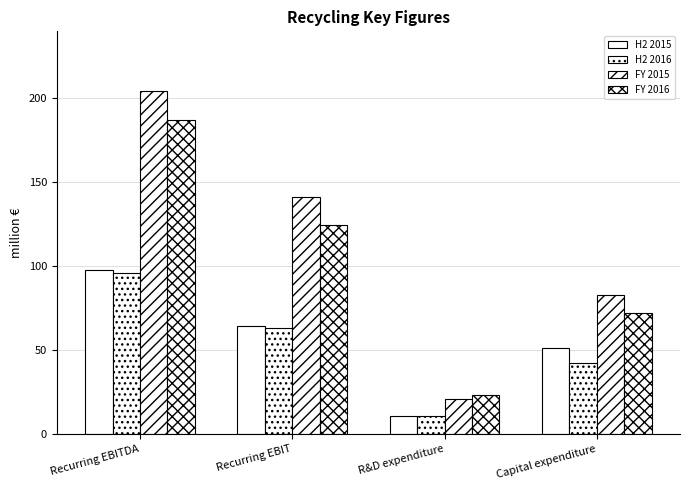

What position from the right is R&D expenditure?

2